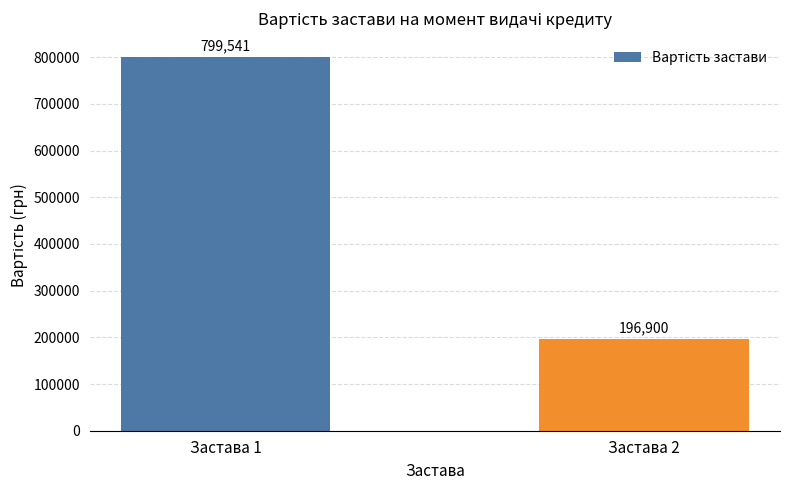

What is the greatest value displayed?

799541